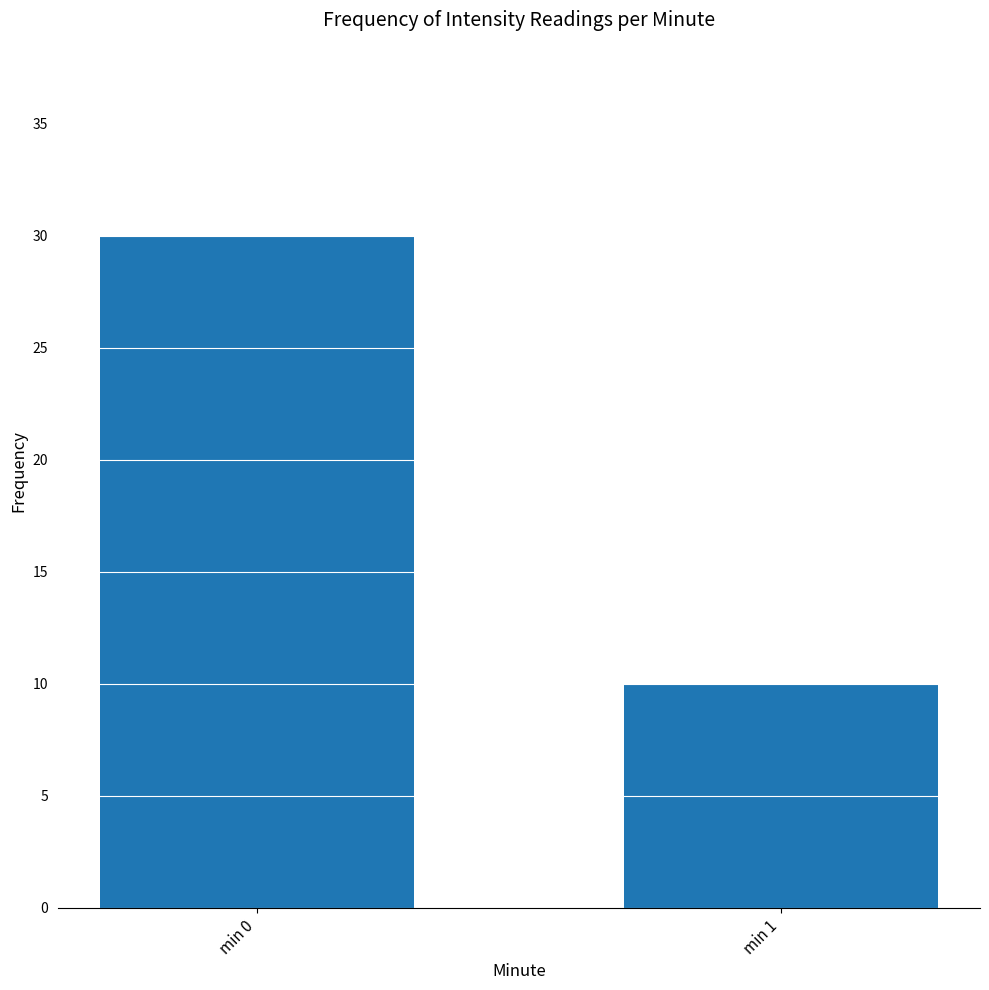

The chart shows a value of 17 at min 1. True or false?

False